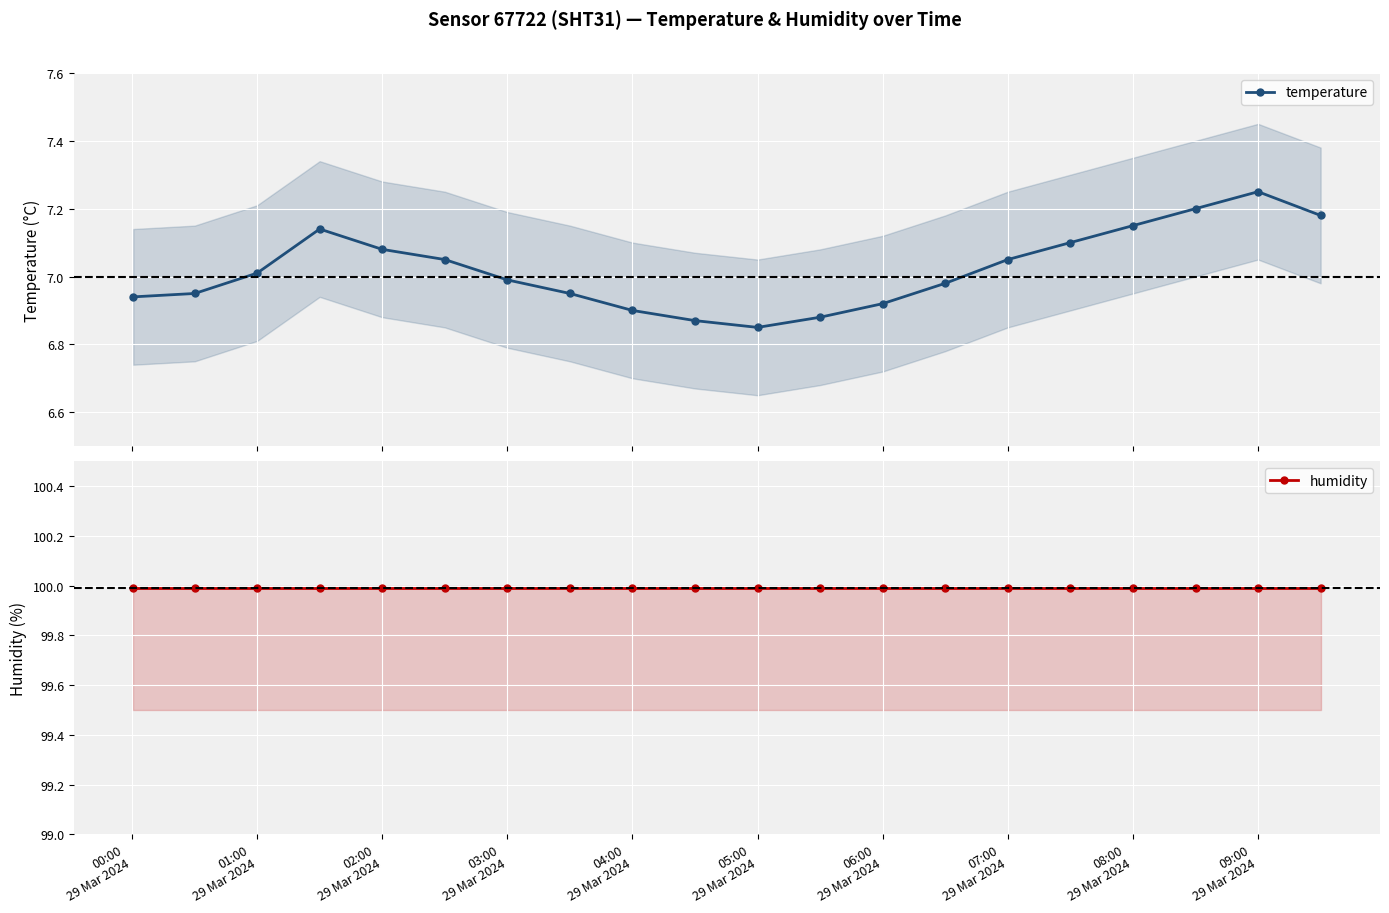

Which series has the widest spread of values?

temperature